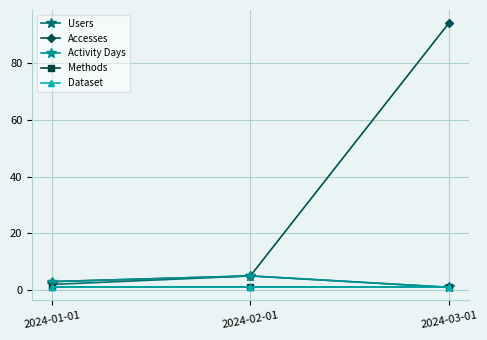

Is the value of Methods at 2024-03-01 greater than the value of Activity Days at 2024-01-01?

No